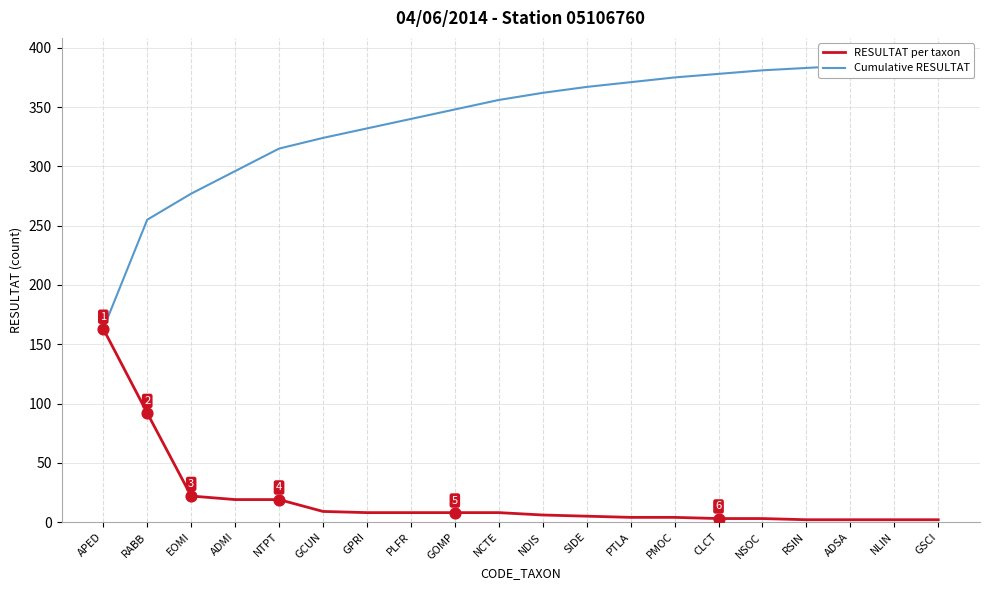

What are all the series names shown in the legend?

RESULTAT per taxon, Cumulative RESULTAT